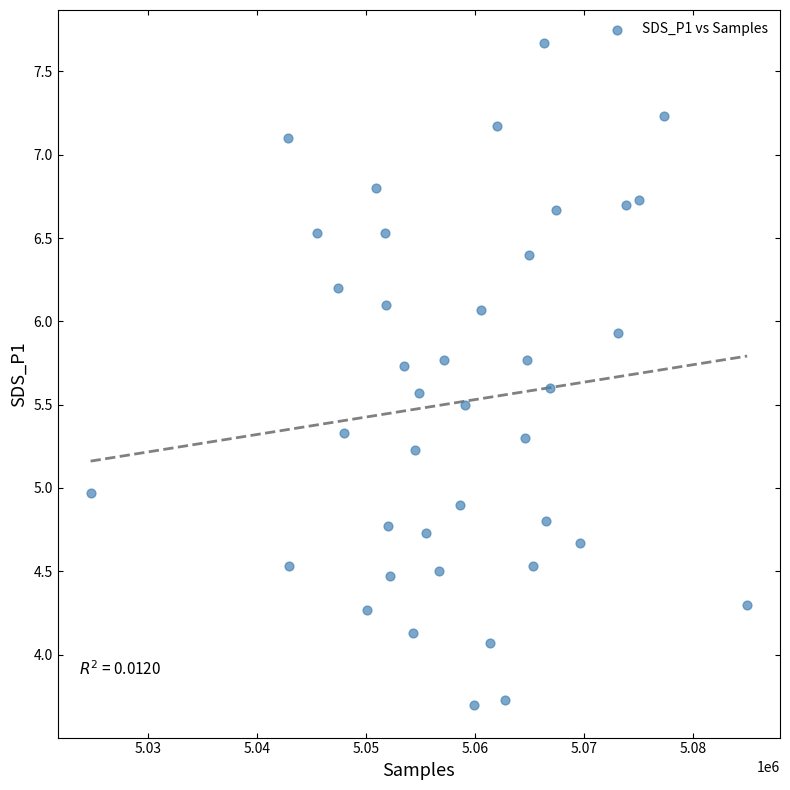

What is the range of X values (max minus min)?

60212.0